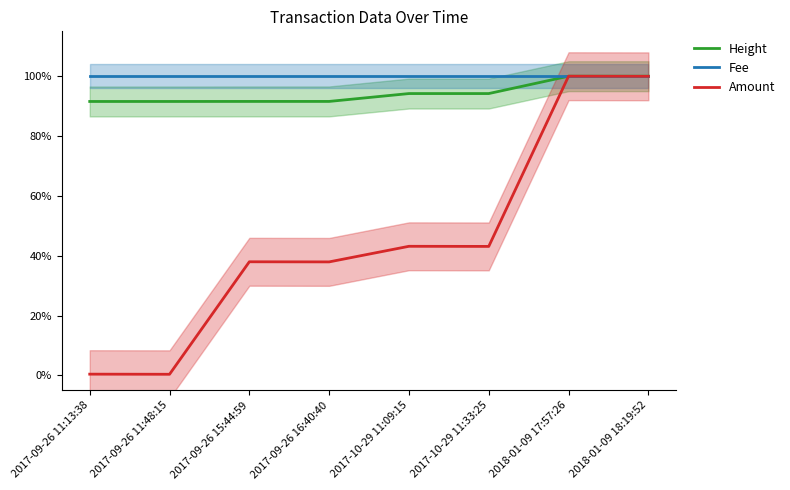

What position from the left is 2017-09-26 16:40:40?

4